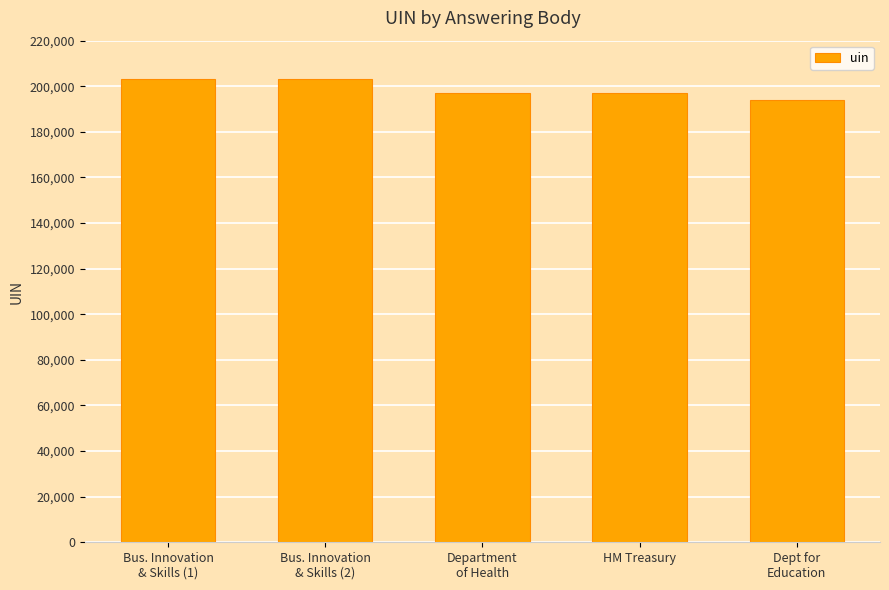

What is the difference between the maximum and minimum values?

9453